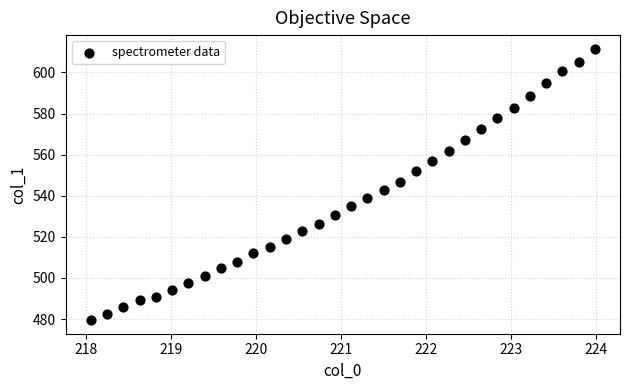

What is the range of Y values (max minus min)?

132.1